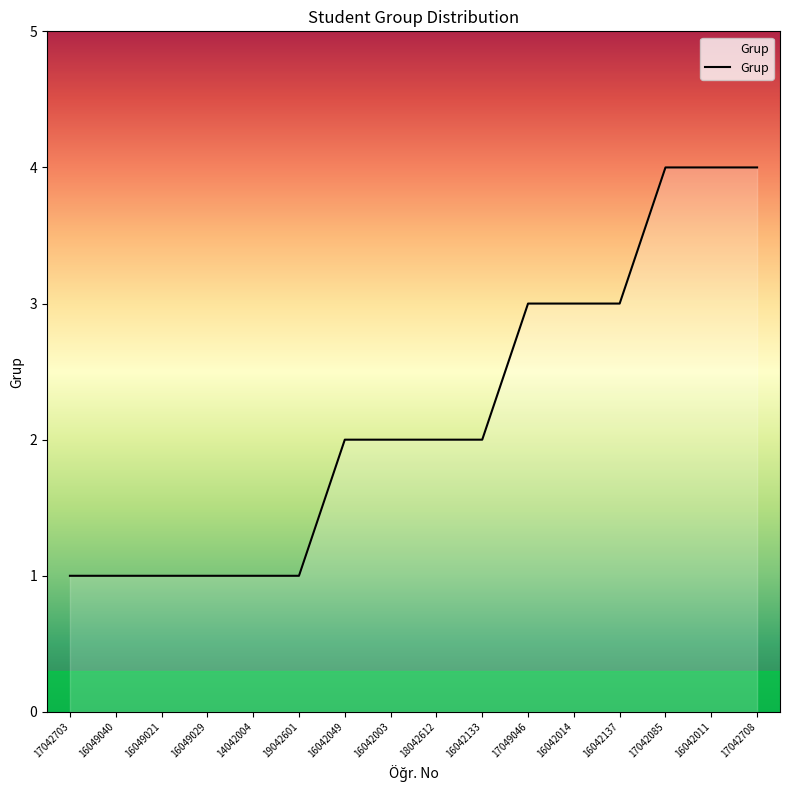

What is the sum of all values?

35